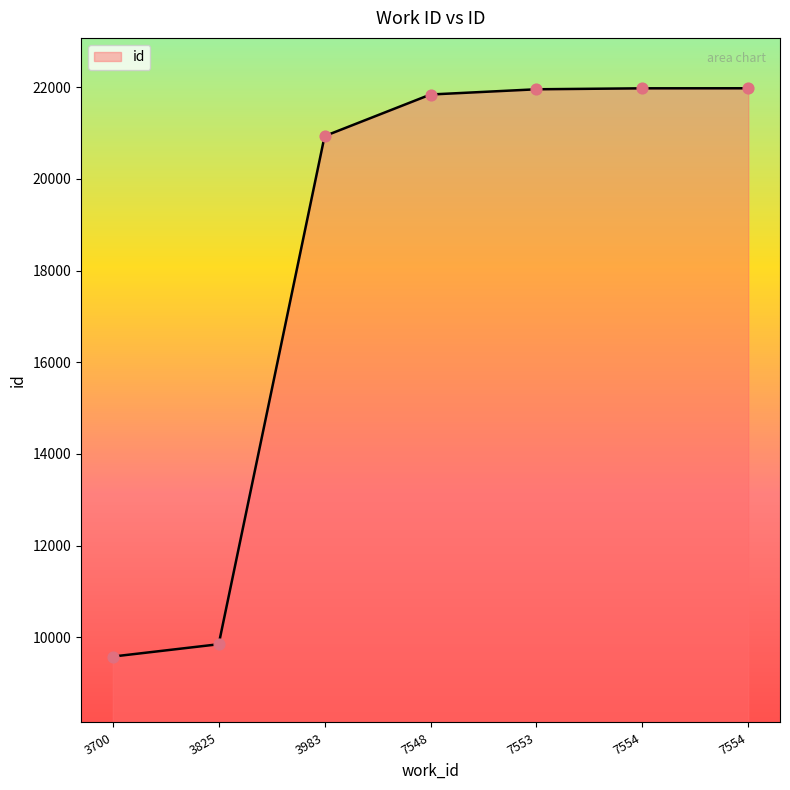

Approximately how many times larger is the value at 3983 compared to 7554?

1.0